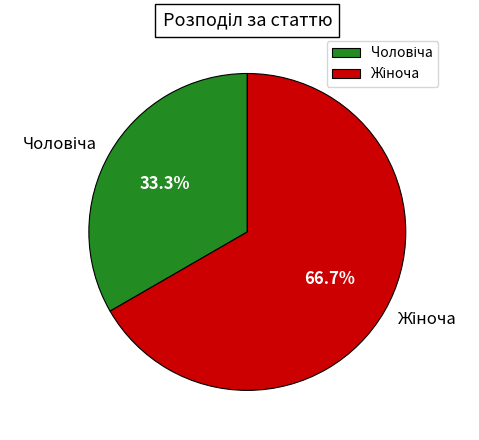

What is the change in value from Чоловіча to Жіноча?

+1